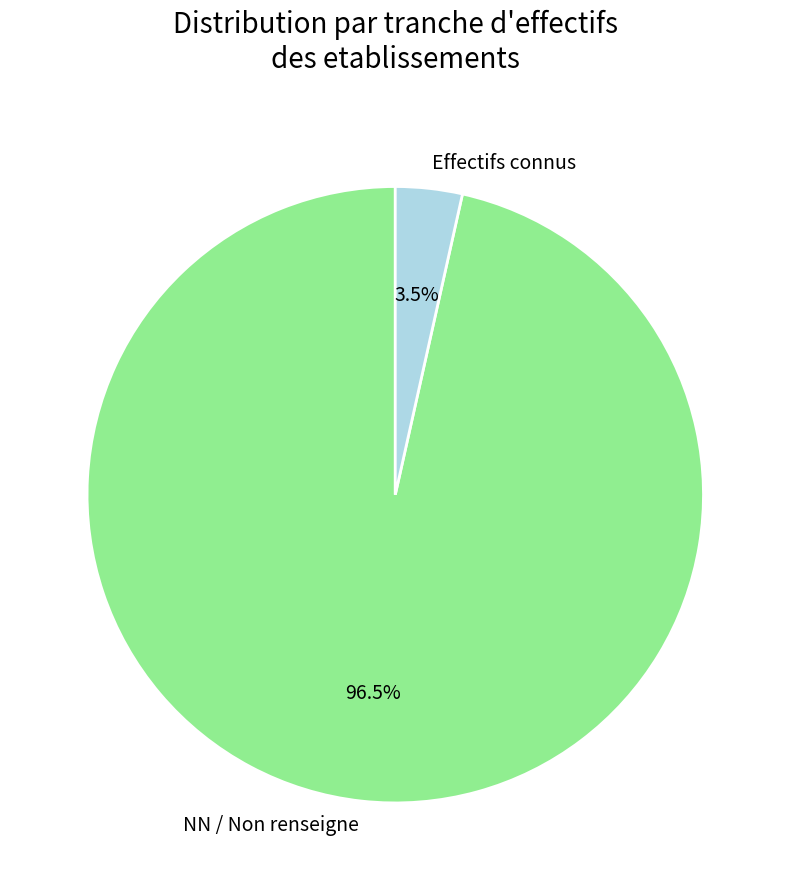

Which slice is the smallest?

Effectifs connus